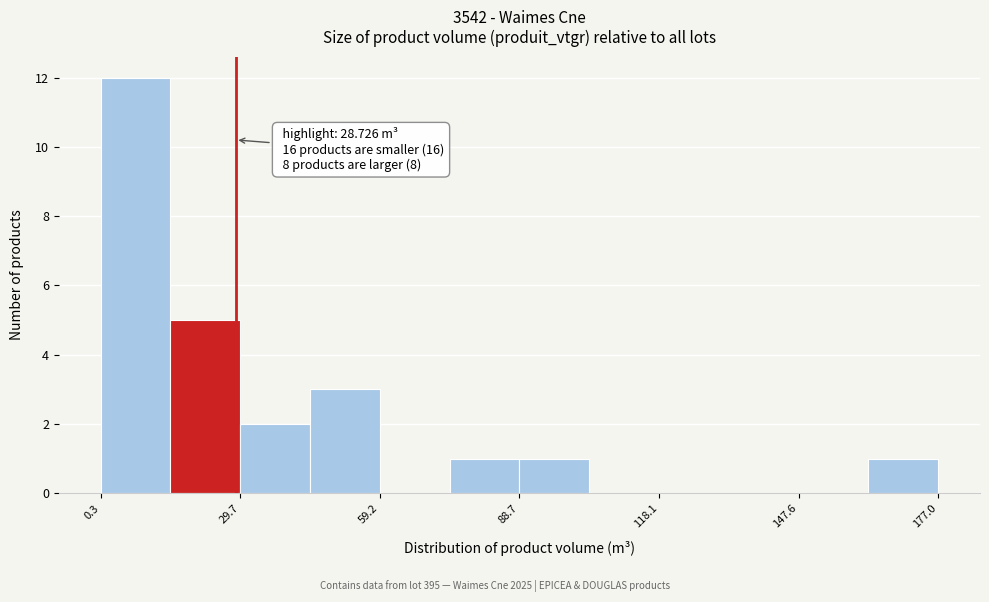

Read against the x-axis, roughly where is the centre of the tallest bar?

10